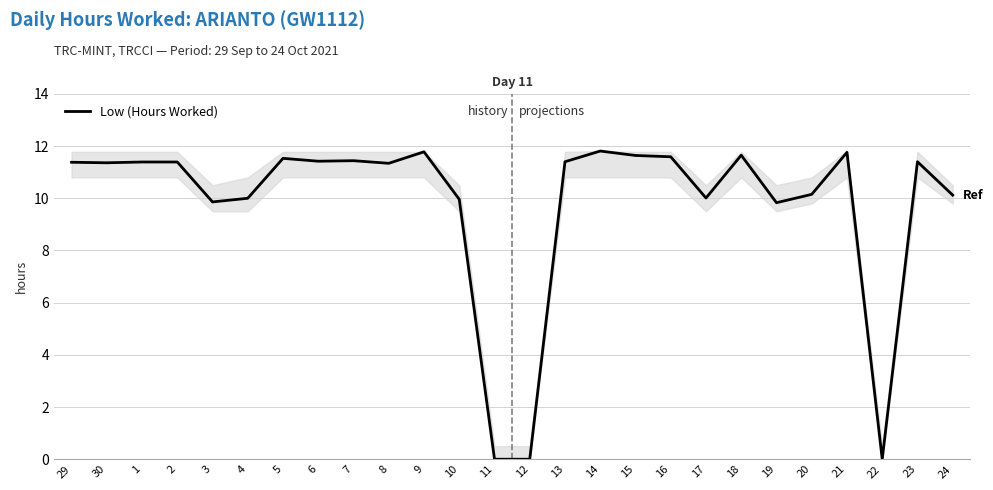

Where does the data first go above 11?

29